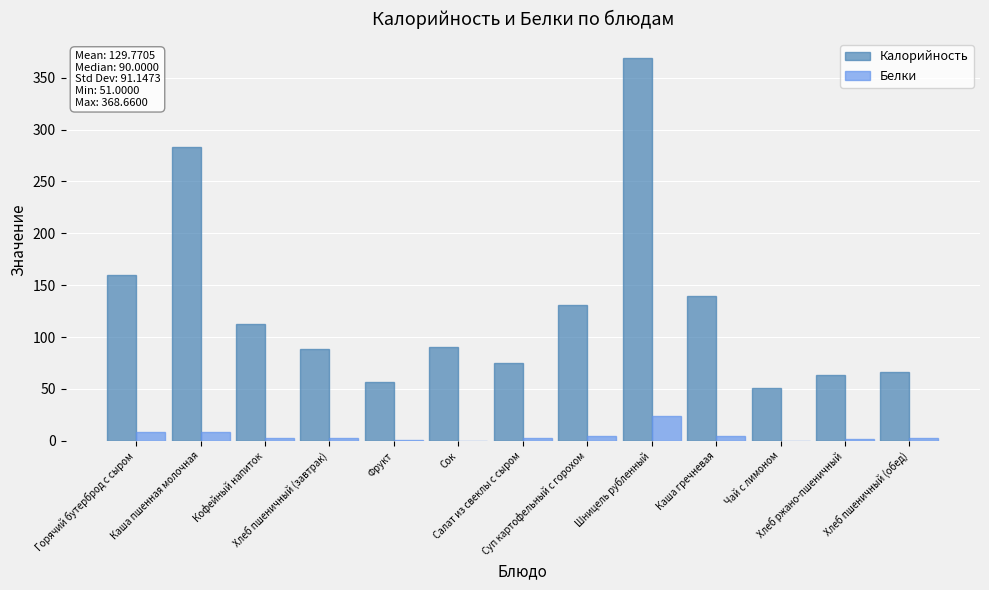

What is the maximum value shown in the chart?

368.7